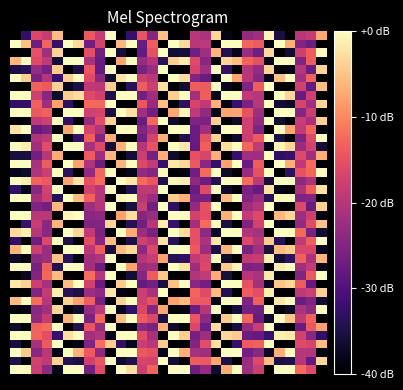

Count the number of categories in the chart.

30